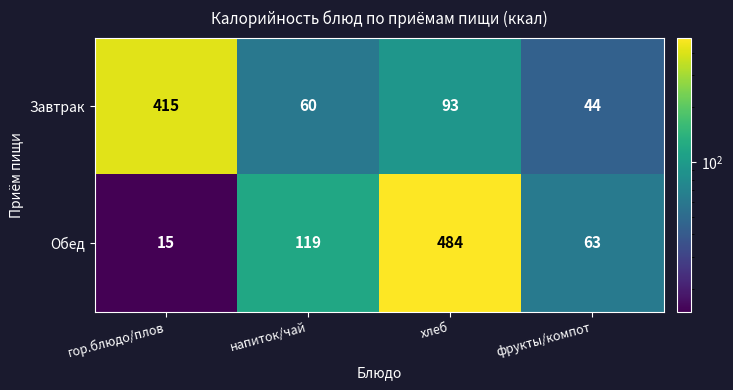

Is it true that Обед equals 119 at напиток/чай?

True